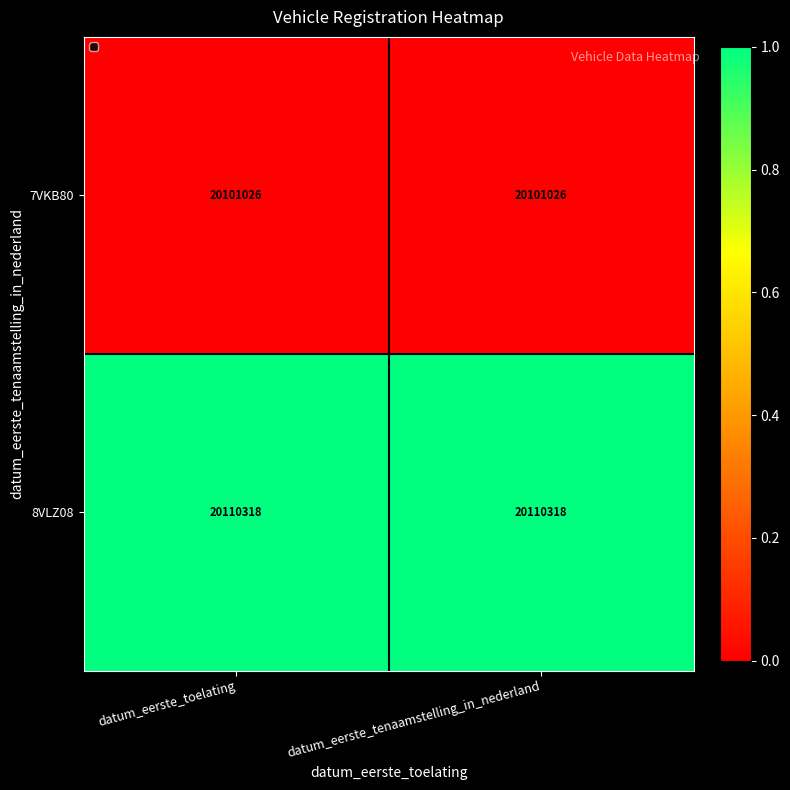

Which series has the largest total across all categories?

8VLZ08